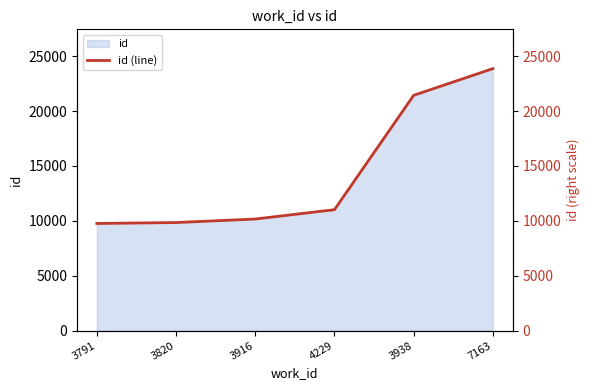

Where is the data nearest to the value 16808?

3938